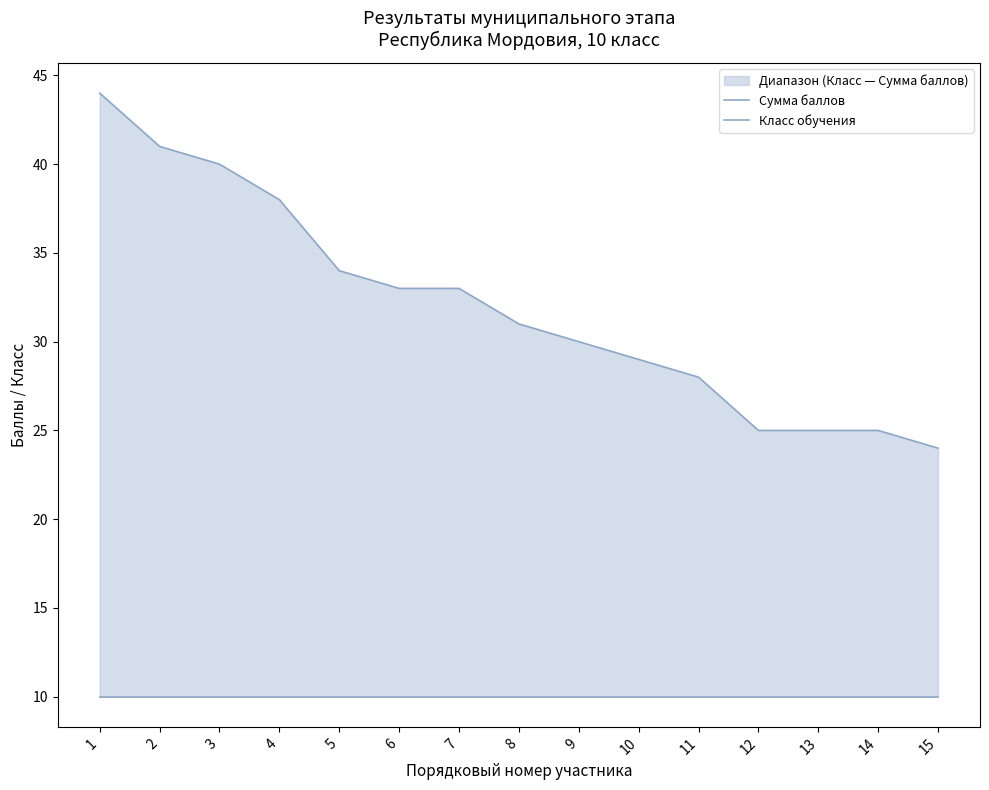

What is the value of the Сумма баллов point at the 10th from the left?

29